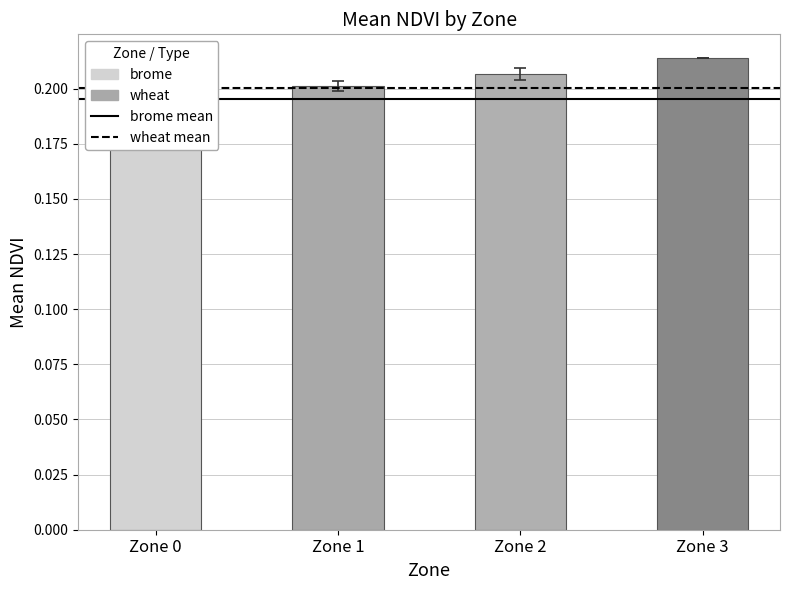

True or false: the data shows 0.2 at Zone 0.

True